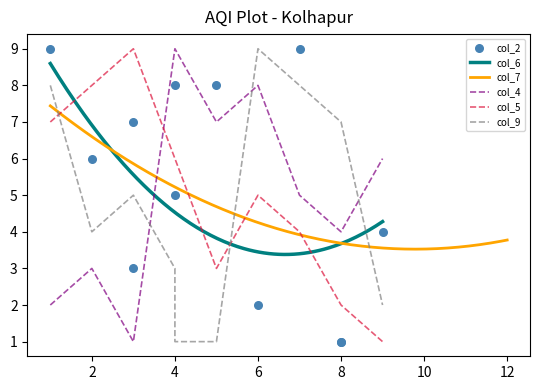

At which category is the sum across all series the highest?

1